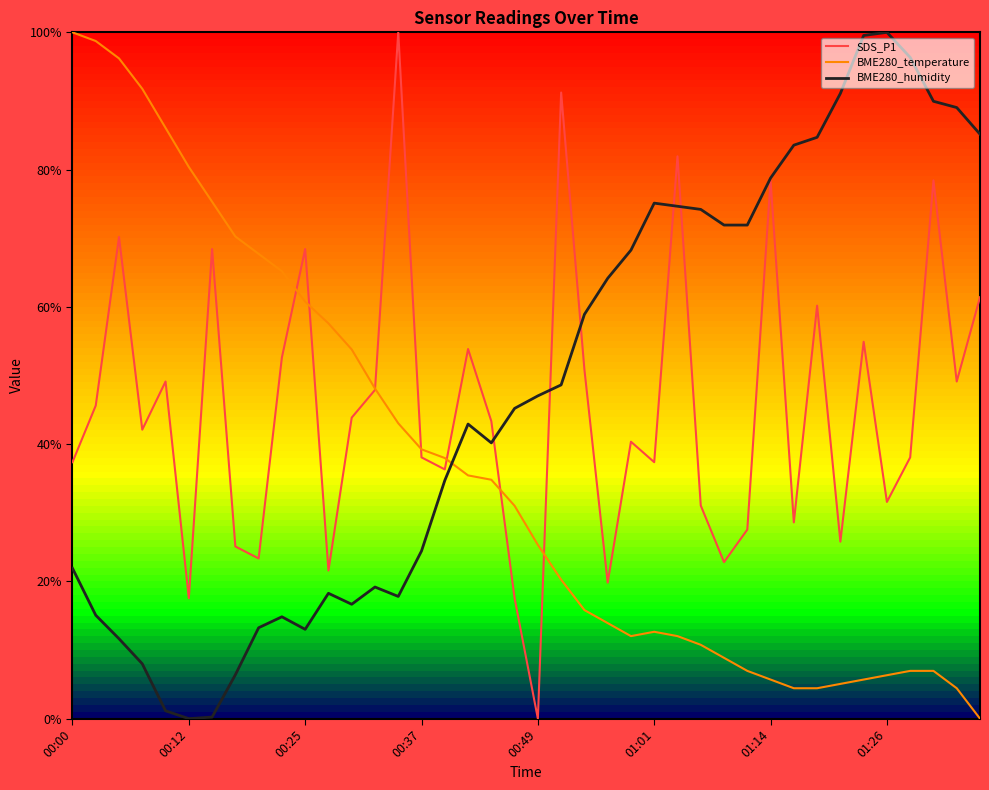

What is the greatest value displayed?

100.0